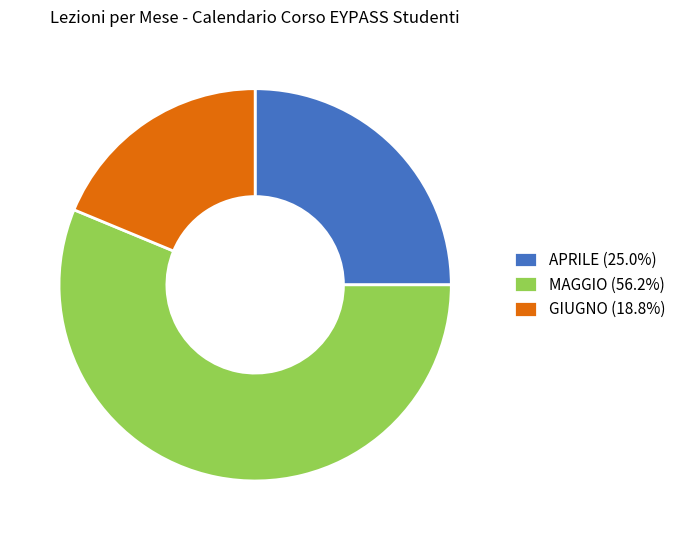

Which category has the biggest portion of the pie?

MAGGIO